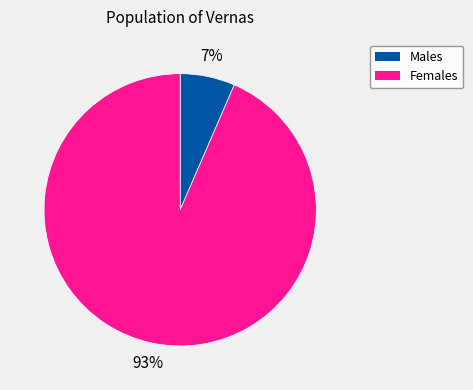

Which slice represents more than half of the pie?

Females